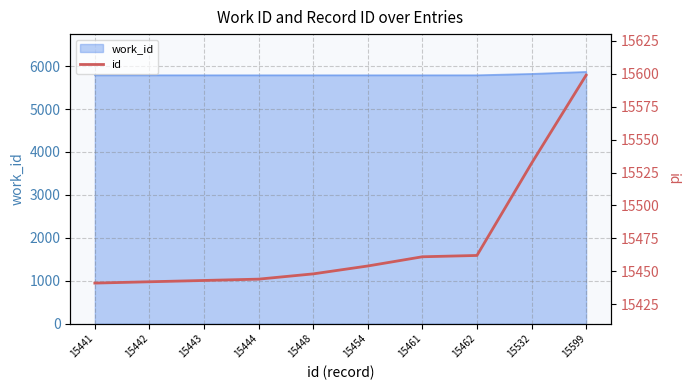

Between 15441 and 15448, which is larger?

15448